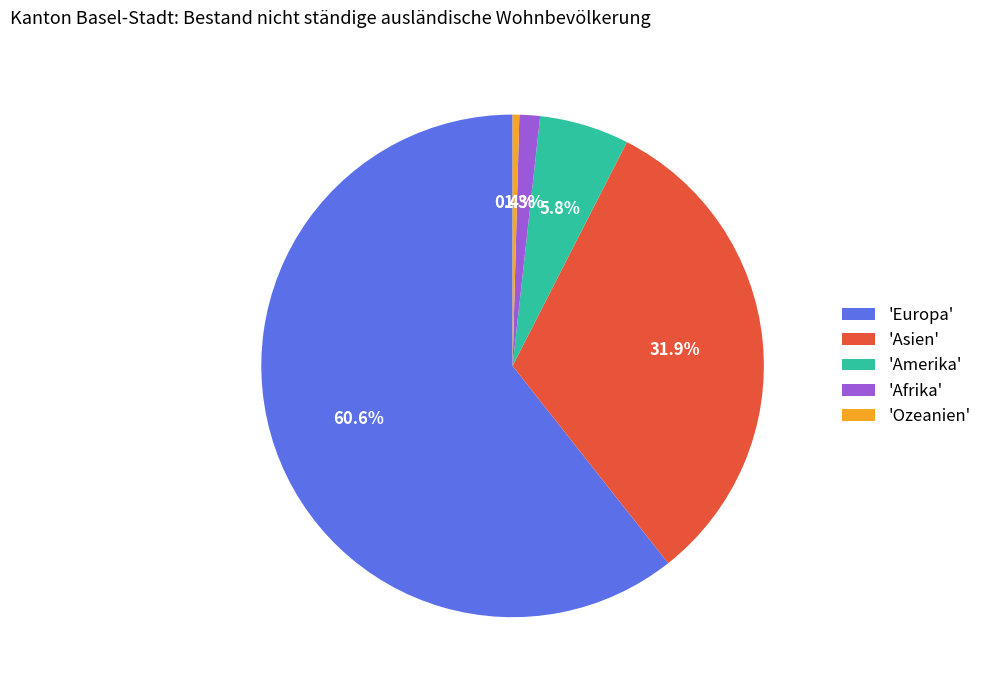

Which category accounts for the majority?

'Europa'